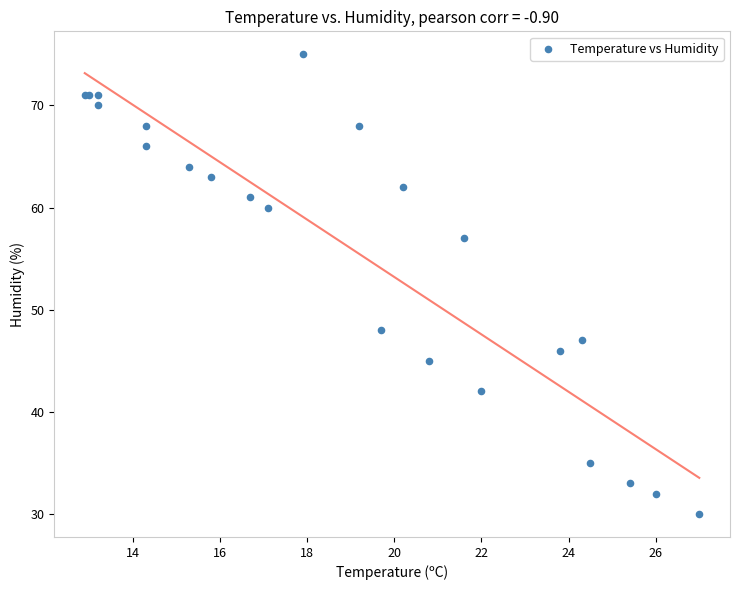

What Y value in the scatter plot is closest to 52?

48